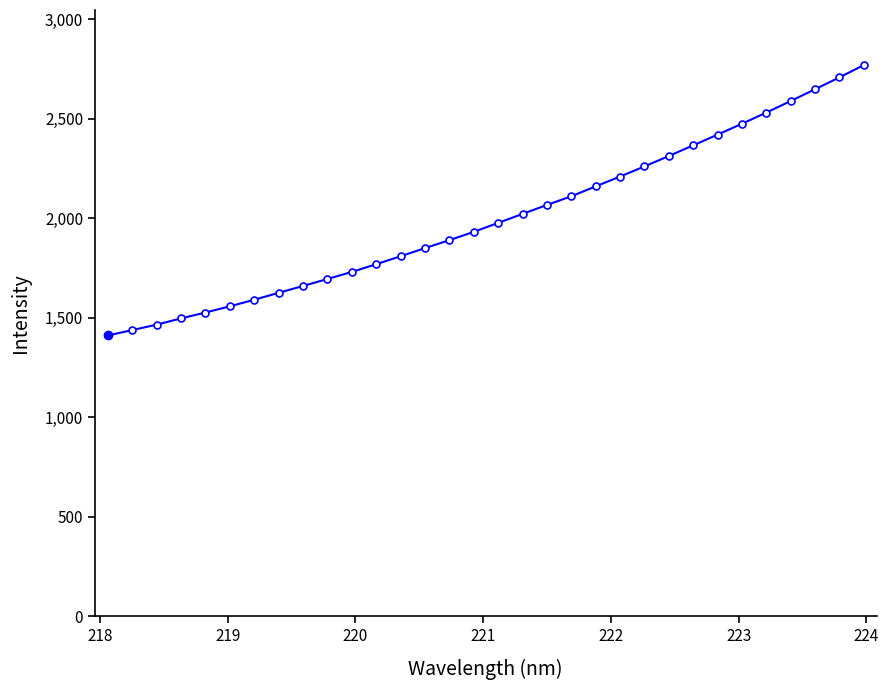

What is the difference between the maximum and minimum values?

1359.4